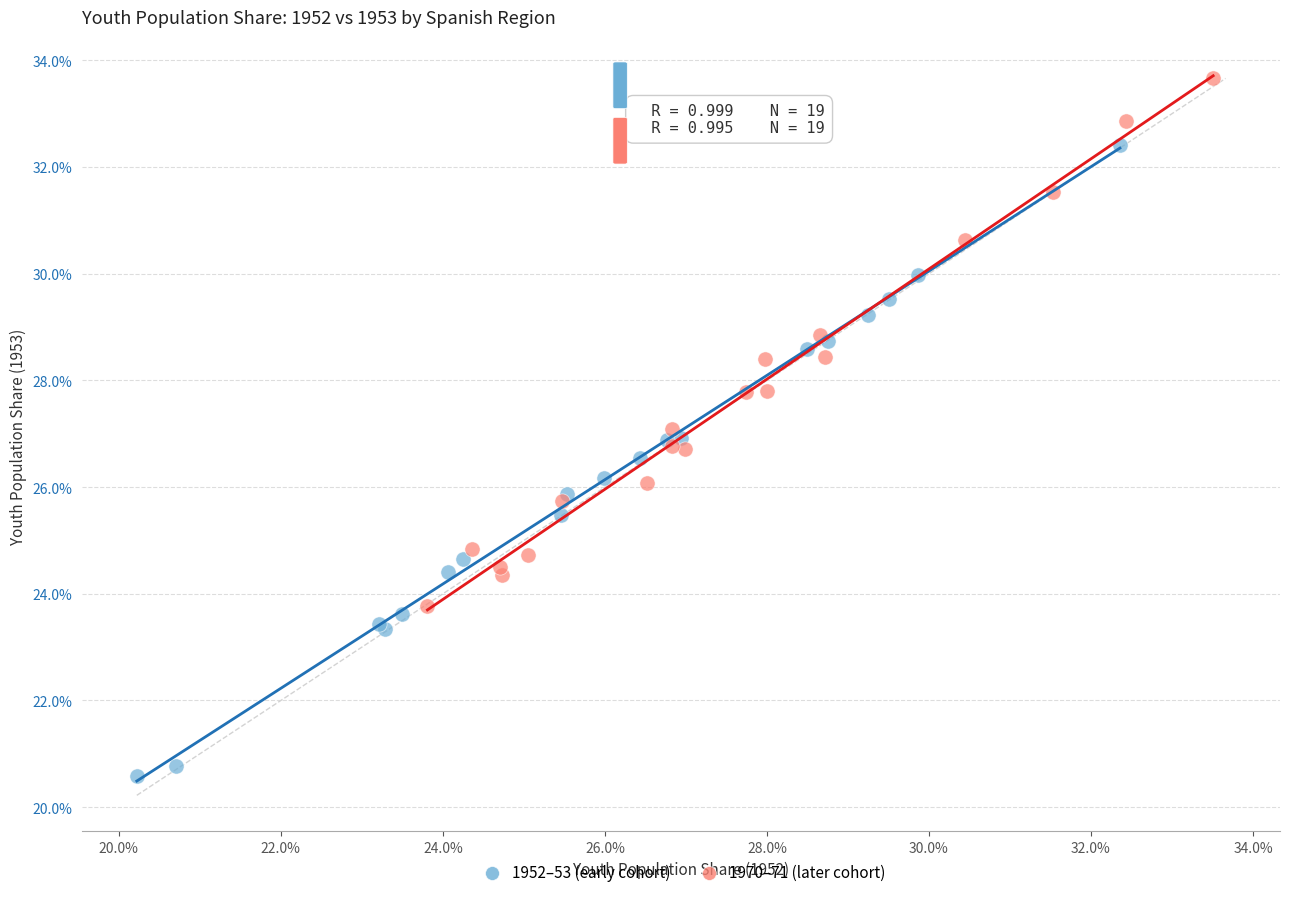

Which series reaches the maximum Y coordinate?

1970–71 (later cohort)